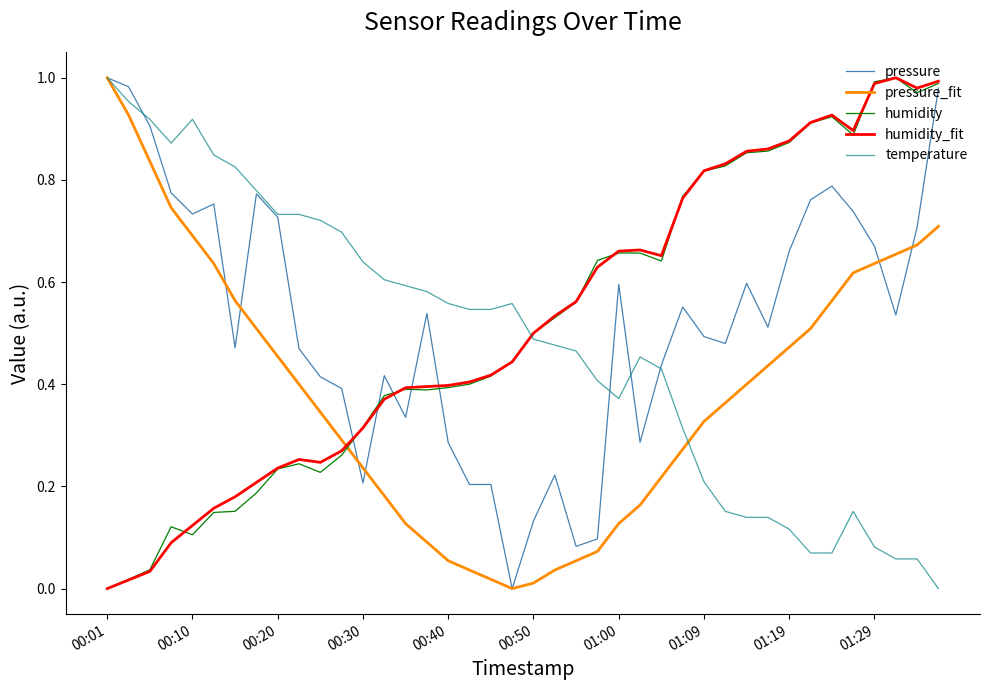

What are all the series names shown in the legend?

pressure, pressure_fit, humidity, humidity_fit, temperature